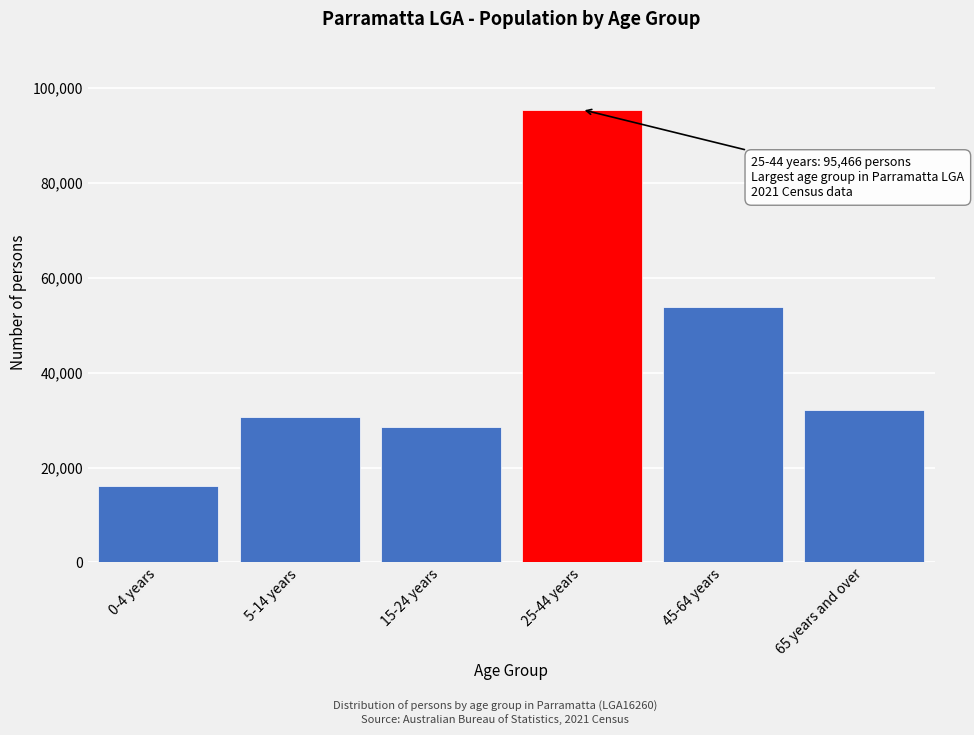

Reading left to right, what are all the values shown in this chart?

16047	30593	28537	95466	53891	32198